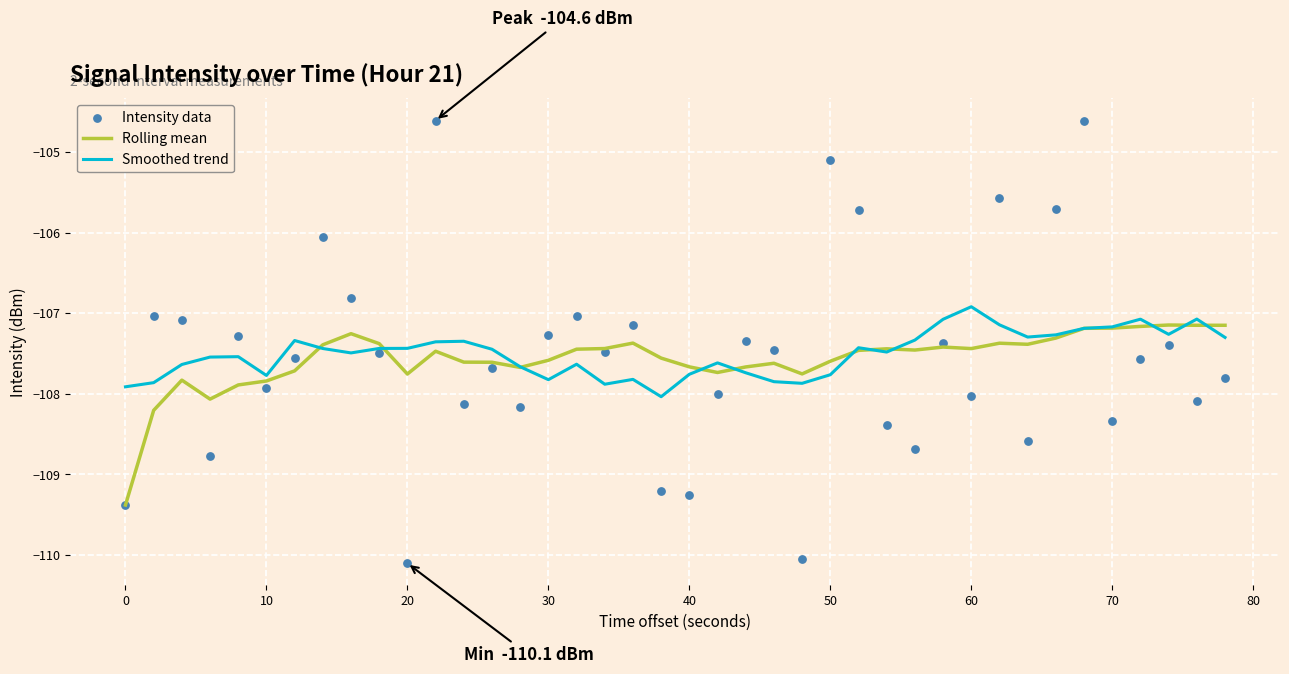

The Smoothed trend series shows -107.8 at 10. True or false?

True